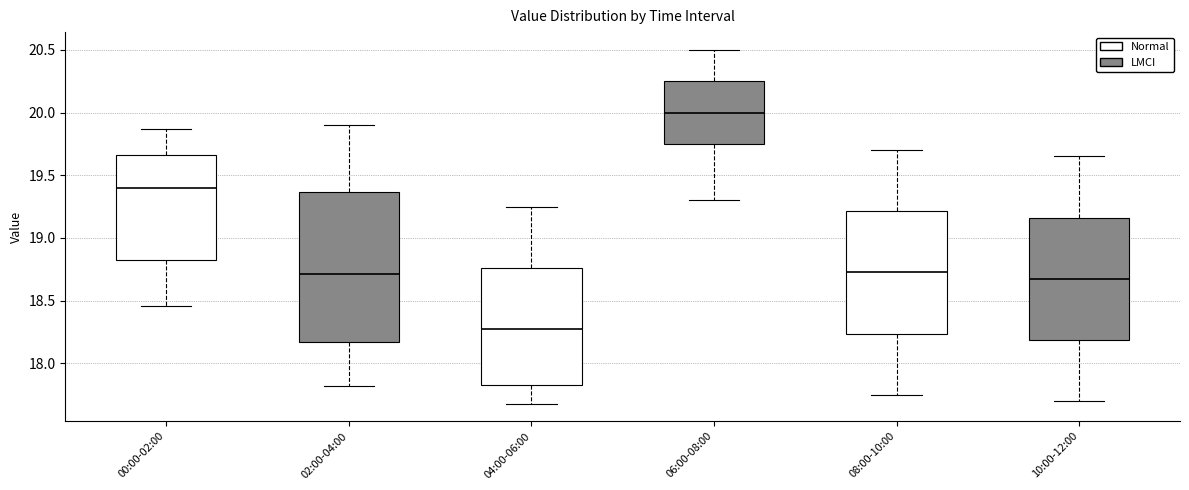

Reading left to right, read every box against the y-axis: the position of its median line, the range the box covers, and the ends of its whiskers. The values are not printed on the chart, so give them approximately, as read against the axis.

00:00-02:00: median 19.40, box 18.85 to 19.65, whiskers 18.45 to 19.85
02:00-04:00: median 18.70, box 18.15 to 19.35, whiskers 17.80 to 19.90
04:00-06:00: median 18.30, box 17.85 to 18.75, whiskers 17.70 to 19.25
06:00-08:00: median 20.00, box 19.75 to 20.25, whiskers 19.30 to 20.50
08:00-10:00: median 18.75, box 18.25 to 19.20, whiskers 17.75 to 19.70
10:00-12:00: median 18.70, box 18.20 to 19.15, whiskers 17.70 to 19.65